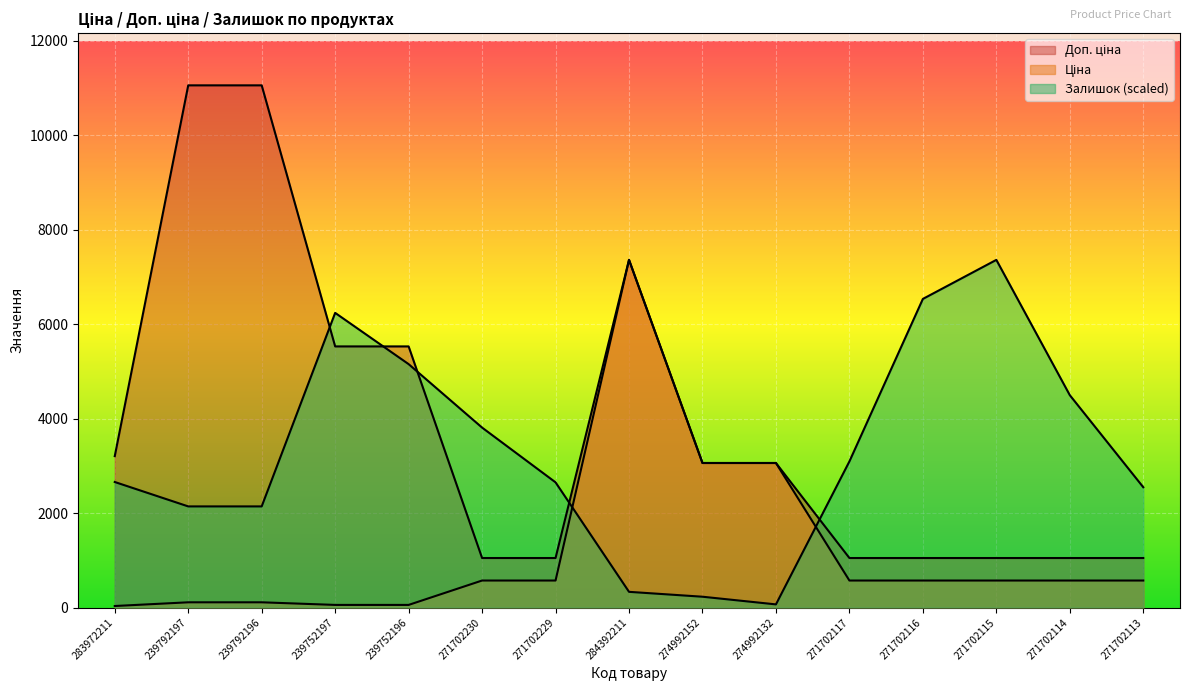

What is the minimum value shown in the chart?

32.0